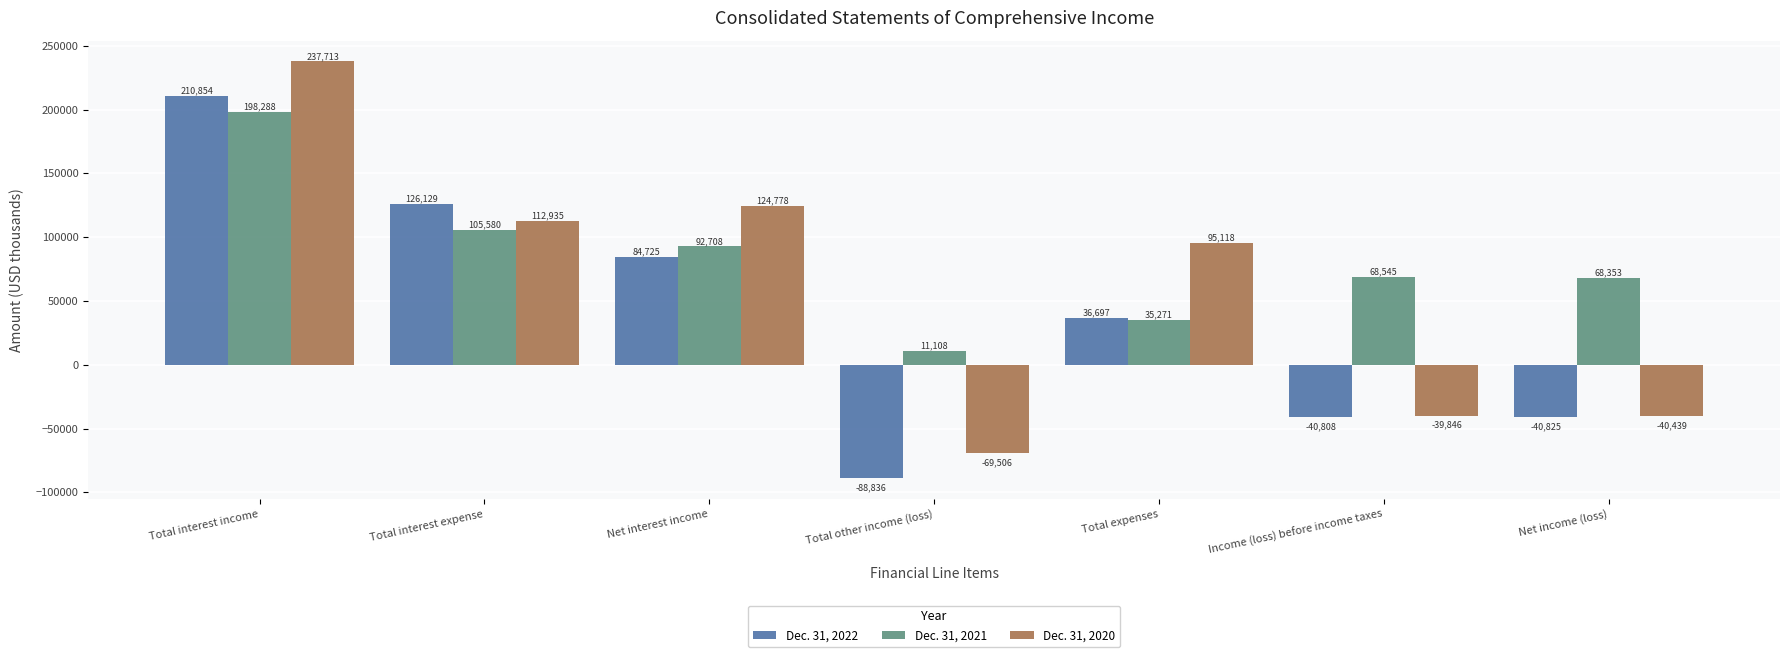

True or false: Dec. 31, 2022 has a value of 84725 at Net interest income.

True